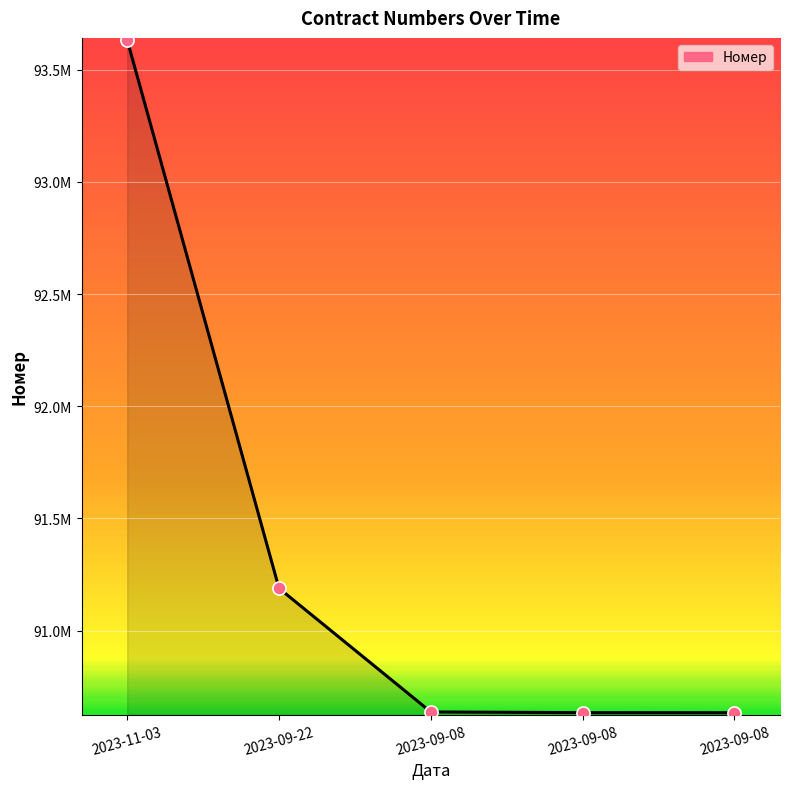

What is the ratio of the value at 2023-11-03 to the value at 2023-09-08?

1.0